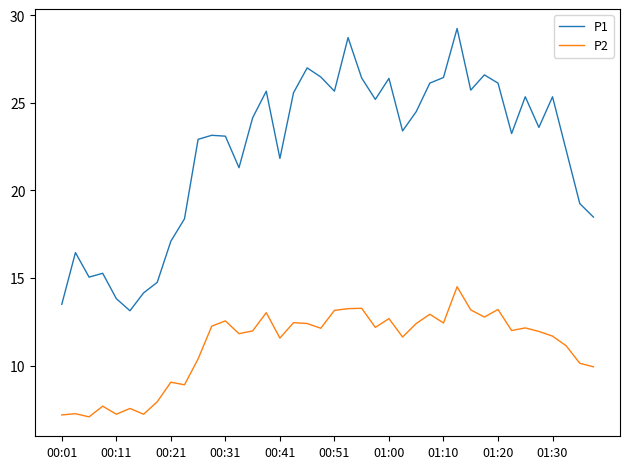

True or false: P2 and P1 cross at least once.

False